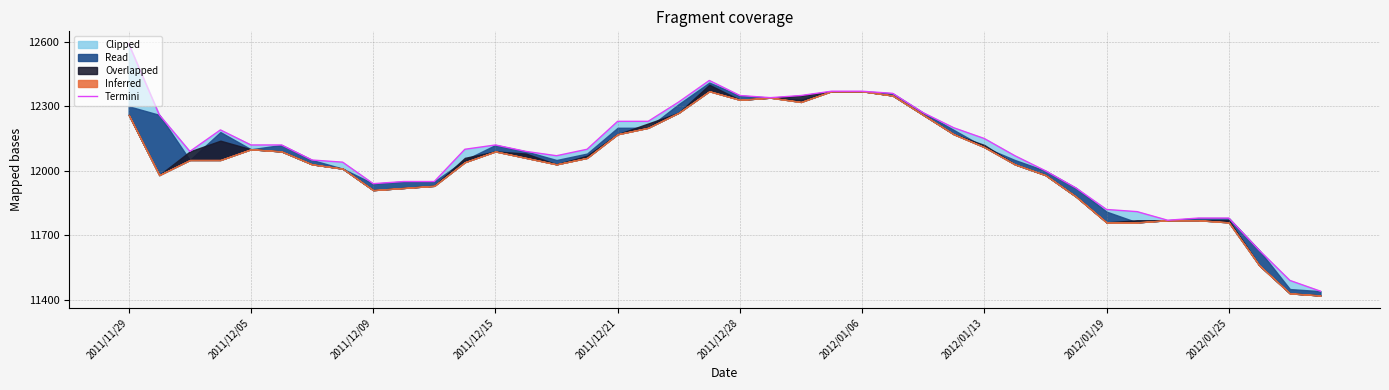

What is the difference between the values at 12 and 15?

20